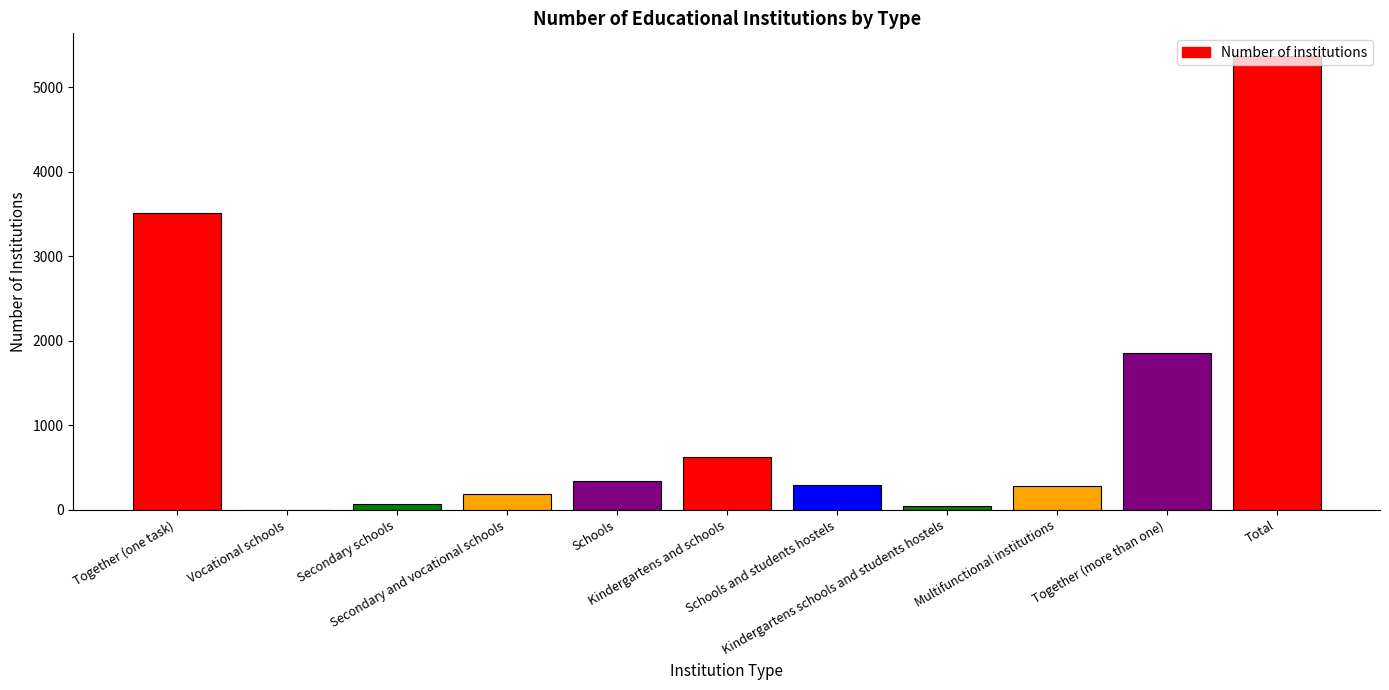

What is the sum of all values?

12592